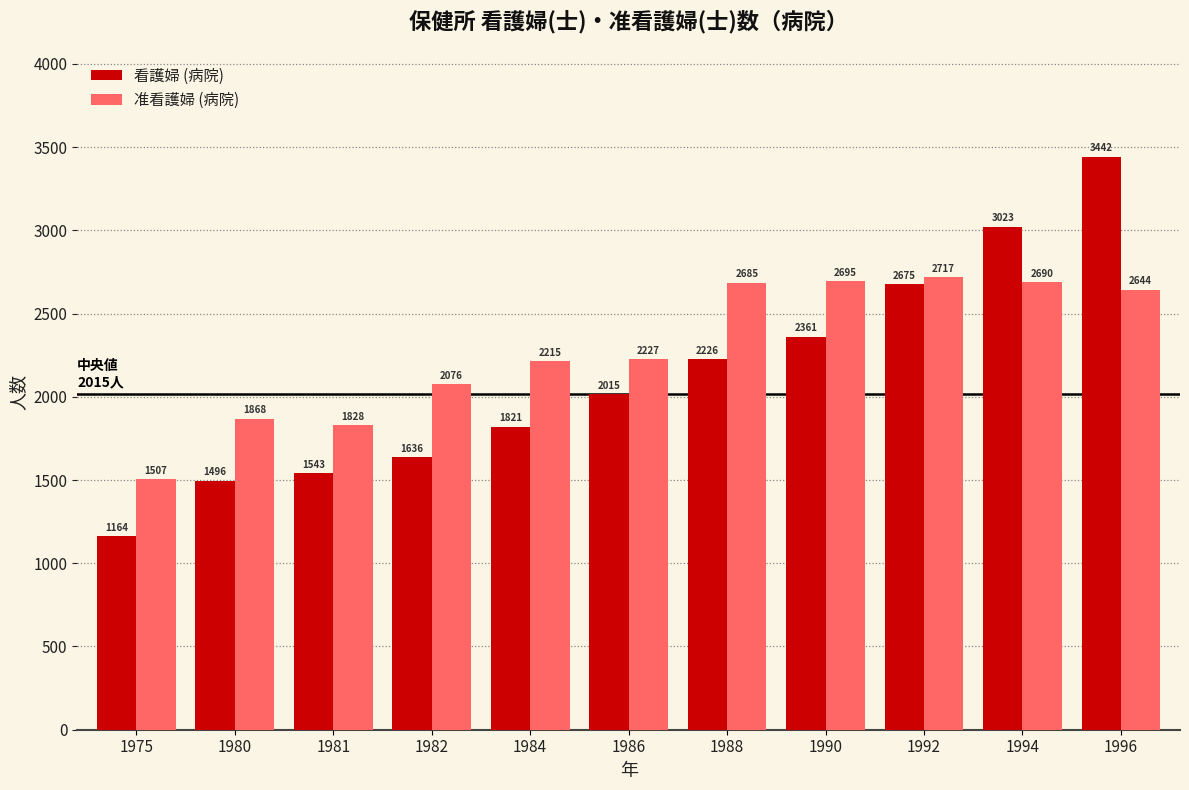

Is it true that 准看護婦 (病院) equals 2695 at 1990?

True